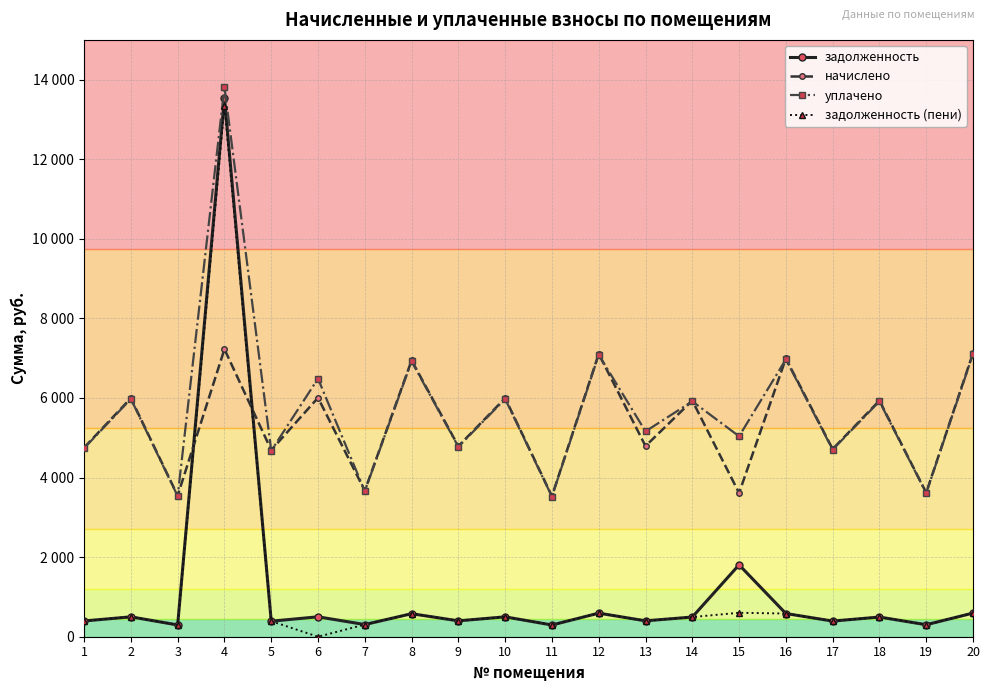

Is this an area chart (filled region under the line)?

No